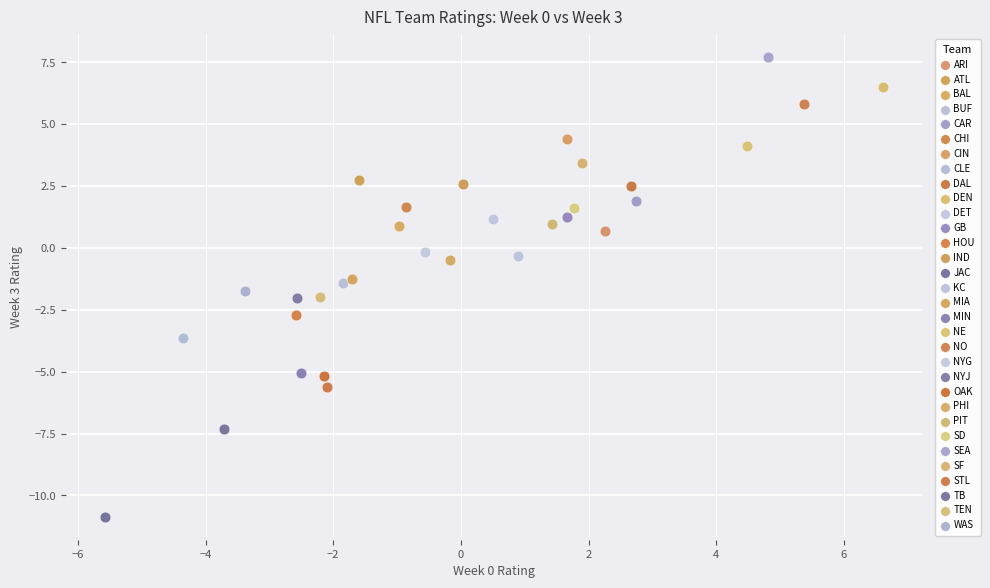

What are all the series names shown in the legend?

ARI, ATL, BAL, BUF, CAR, CHI, CIN, CLE, DAL, DEN, DET, GB, HOU, IND, JAC, KC, MIA, MIN, NE, NO, NYG, NYJ, OAK, PHI, PIT, SD, SEA, SF, STL, TB, TEN, WAS